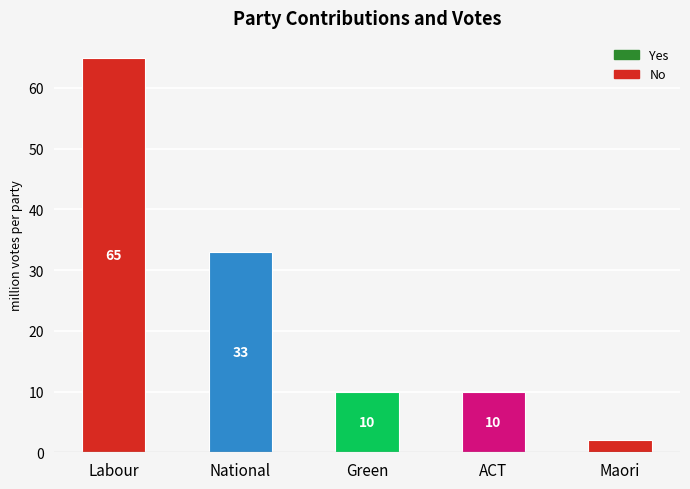

Reading left to right, transcribe all the data shown in this chart.

Yes (contribution): Labour=65	National=33	Green=10	ACT=10	Maori=0
No (contribution): Labour=0	National=0	Green=0	ACT=0	Maori=2